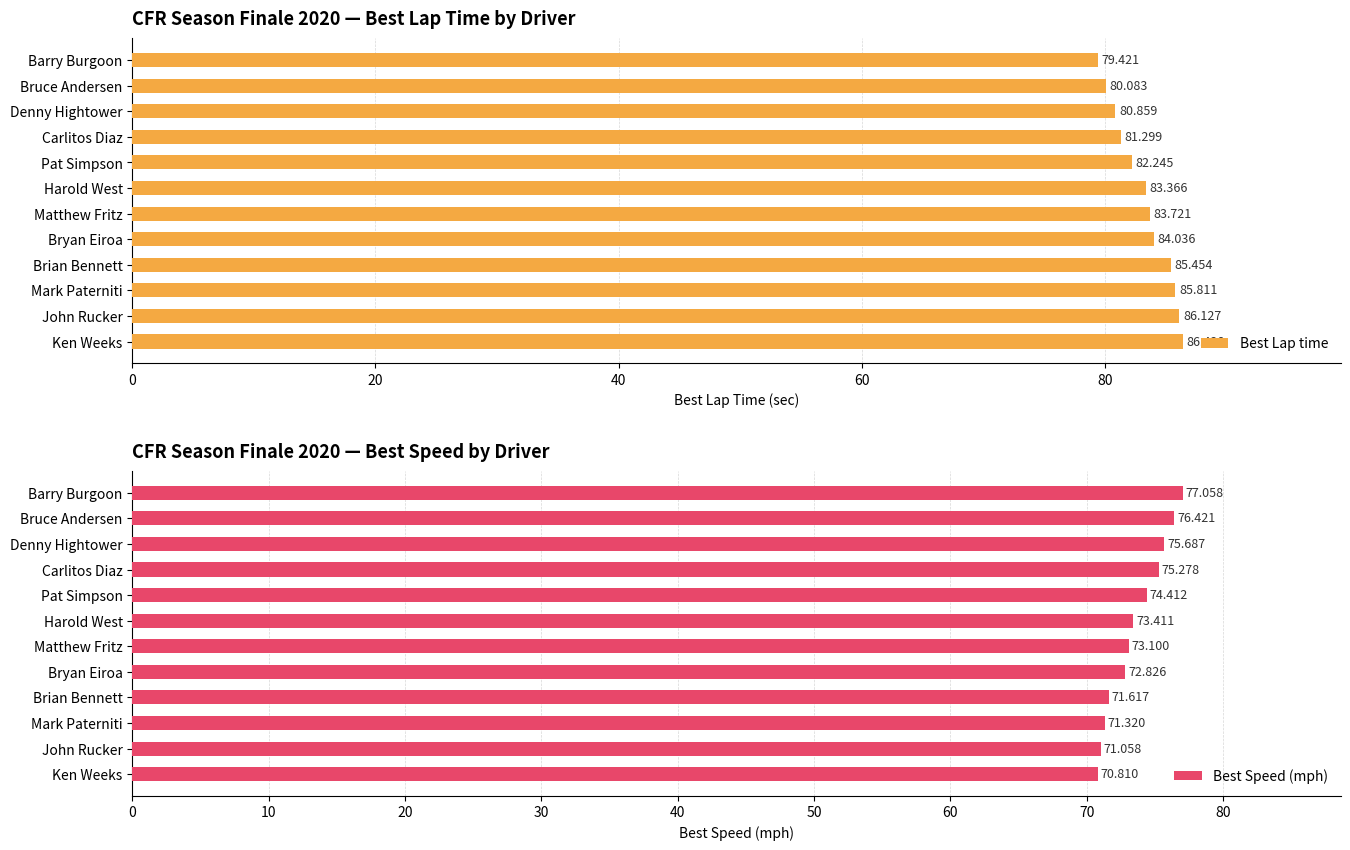

Rank the categories by Best Lap time value from lowest to highest.

Barry Burgoon, Bruce Andersen, Denny Hightower, Carlitos Diaz, Pat Simpson, Harold West, Matthew Fritz, Bryan Eiroa, Brian Bennett, Mark Paterniti, John Rucker, Ken Weeks